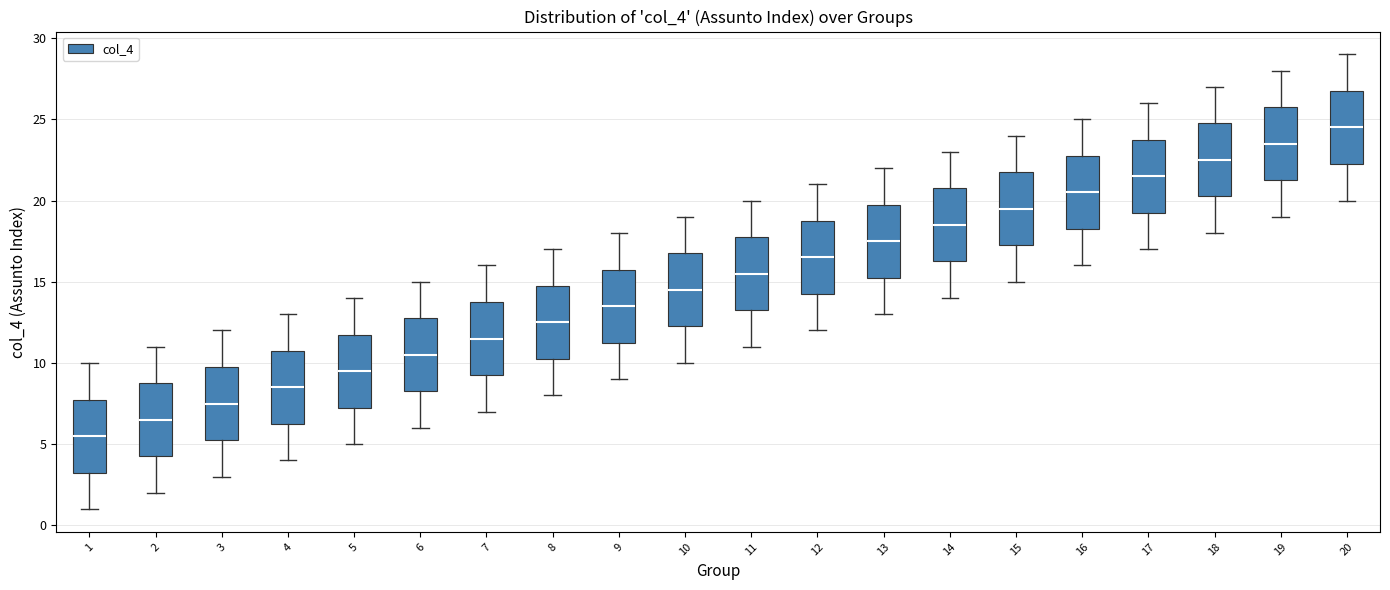

Which box has the lowest median line?

1